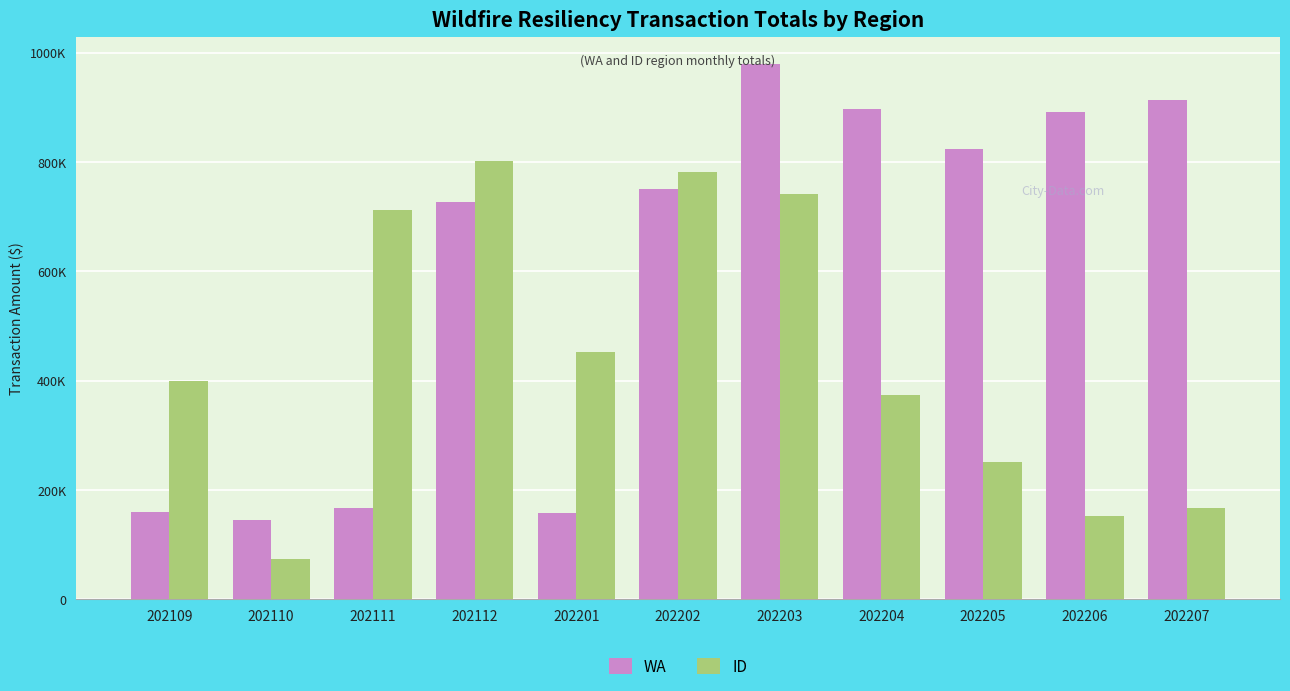

At which label does ID reach its peak?

202112